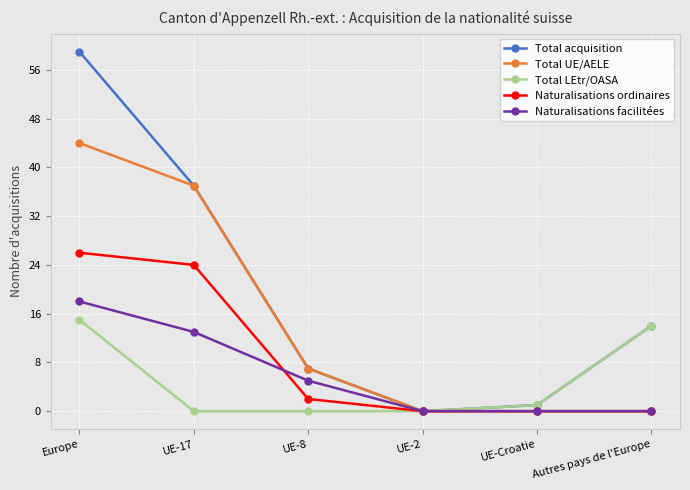

The value of Total LEtr/OASA at UE-17 is -8. True or false?

False